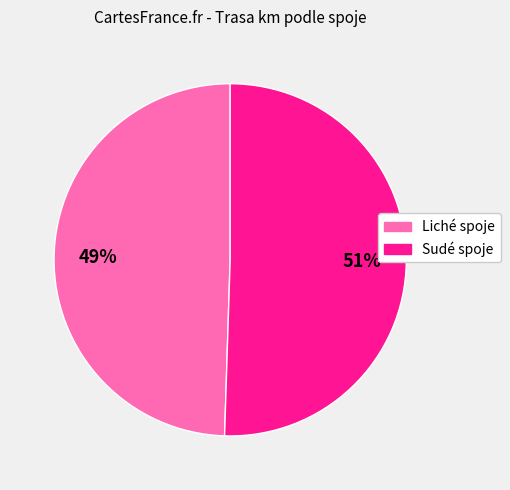

How many slices are in this pie chart?

2